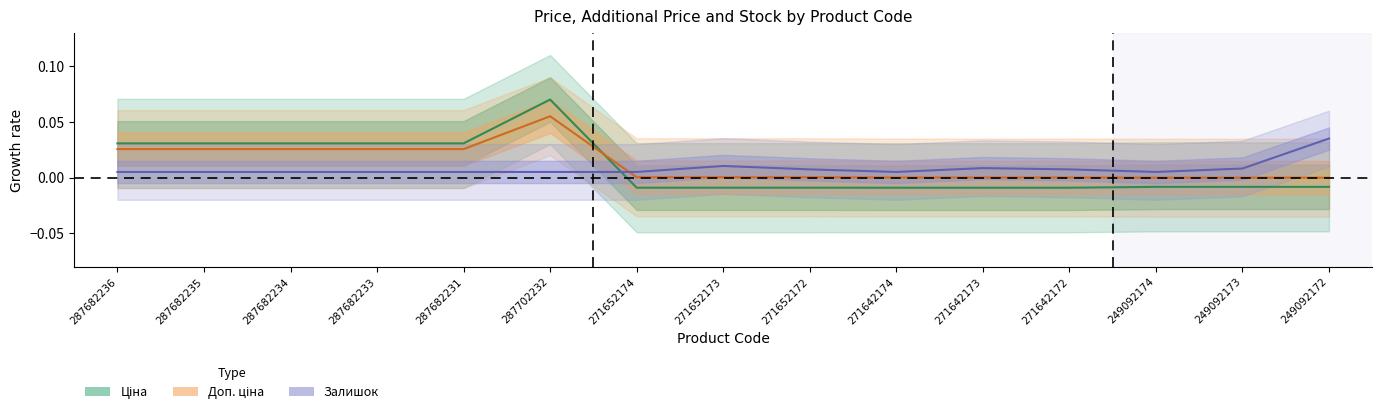

At which label does Залишок reach its minimum?

287682236